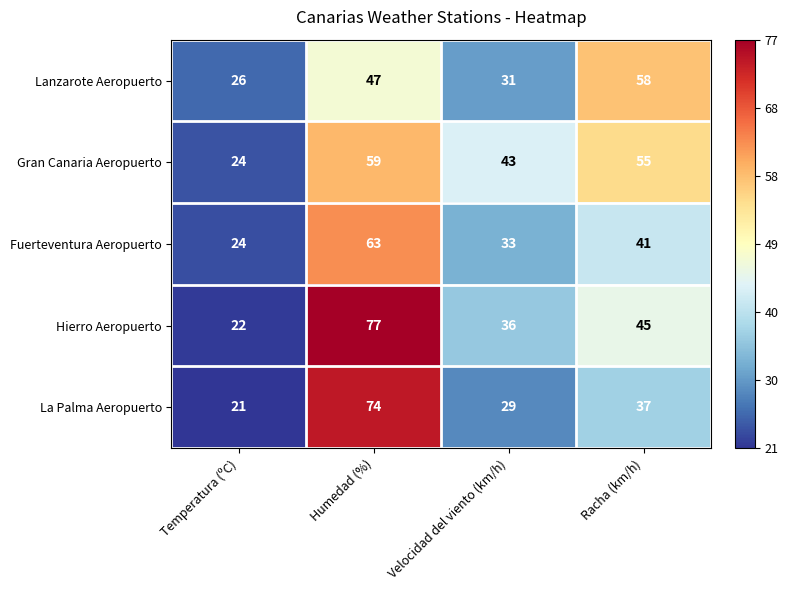

True or false: Lanzarote Aeropuerto has a value of 31 at Velocidad del viento (km/h).

True